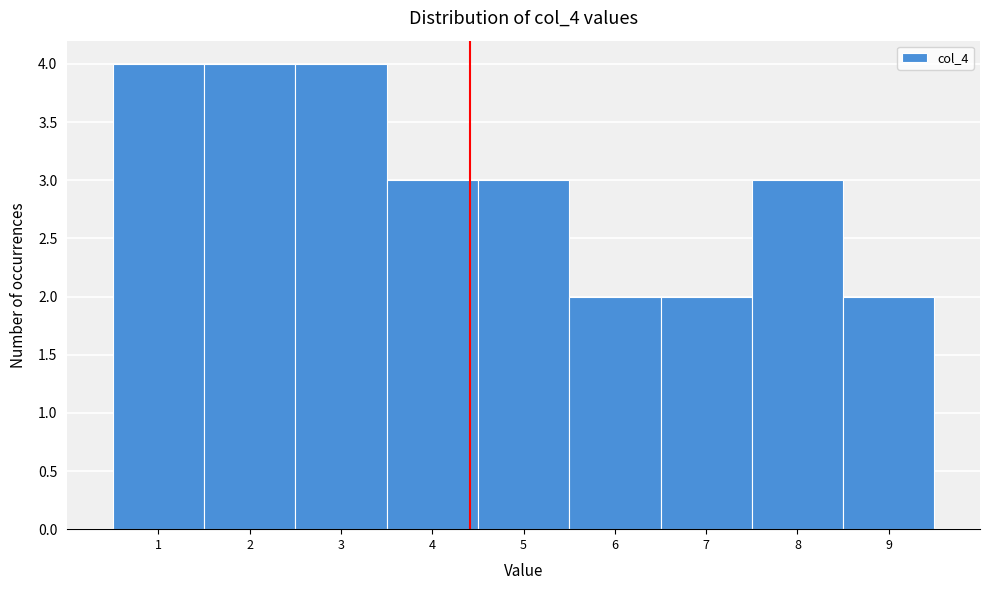

Reading left to right, transcribe this chart: for each bar, give the range it covers on the x-axis and its height. The values are not printed on the chart, so give them approximately, as read against the axis.

0.5 to 1.5: 4
1.5 to 2.5: 4
2.5 to 3.5: 4
3.5 to 4.5: 3
4.5 to 5.5: 3
5.5 to 6.5: 2
6.5 to 7.5: 2
7.5 to 8.5: 3
8.5 to 9.5: 2